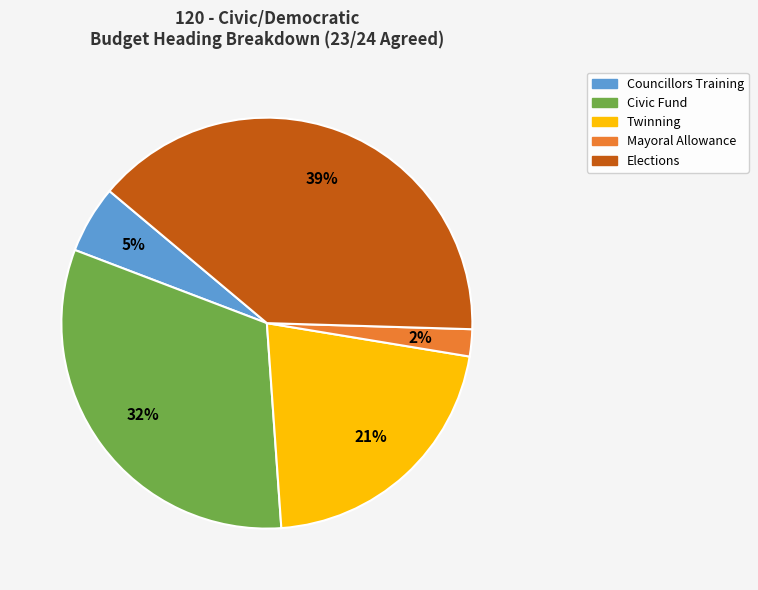

How many segments does this pie chart have?

5